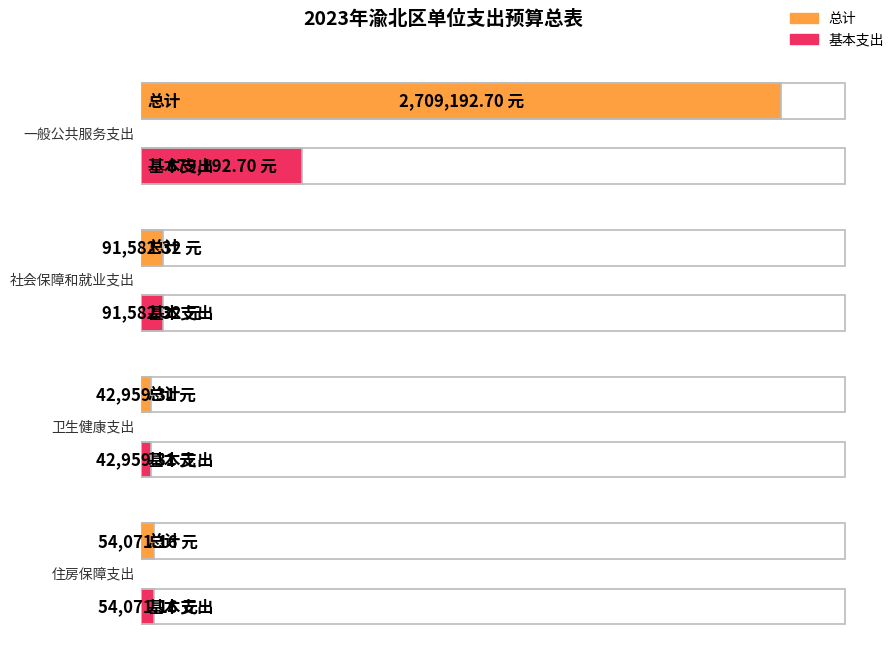

At how many categories does at least one series exceed 1216089?

1